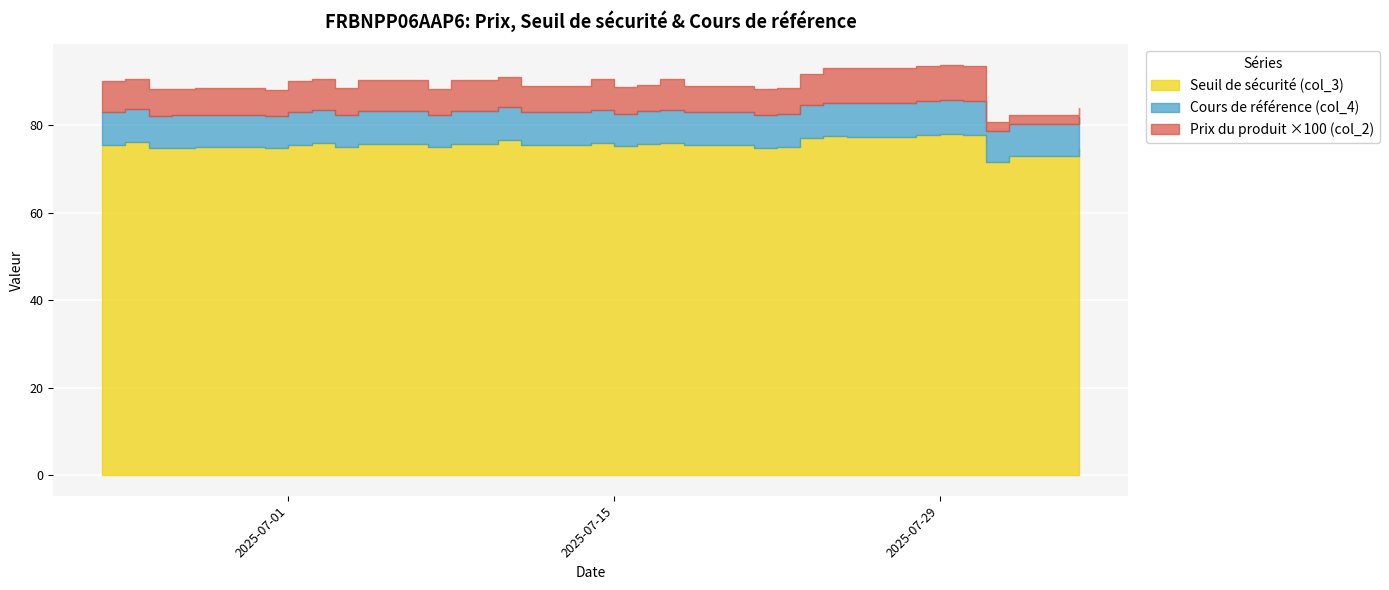

At which category does Prix du produit (col_2) reach its first local valley?

2025-07-03